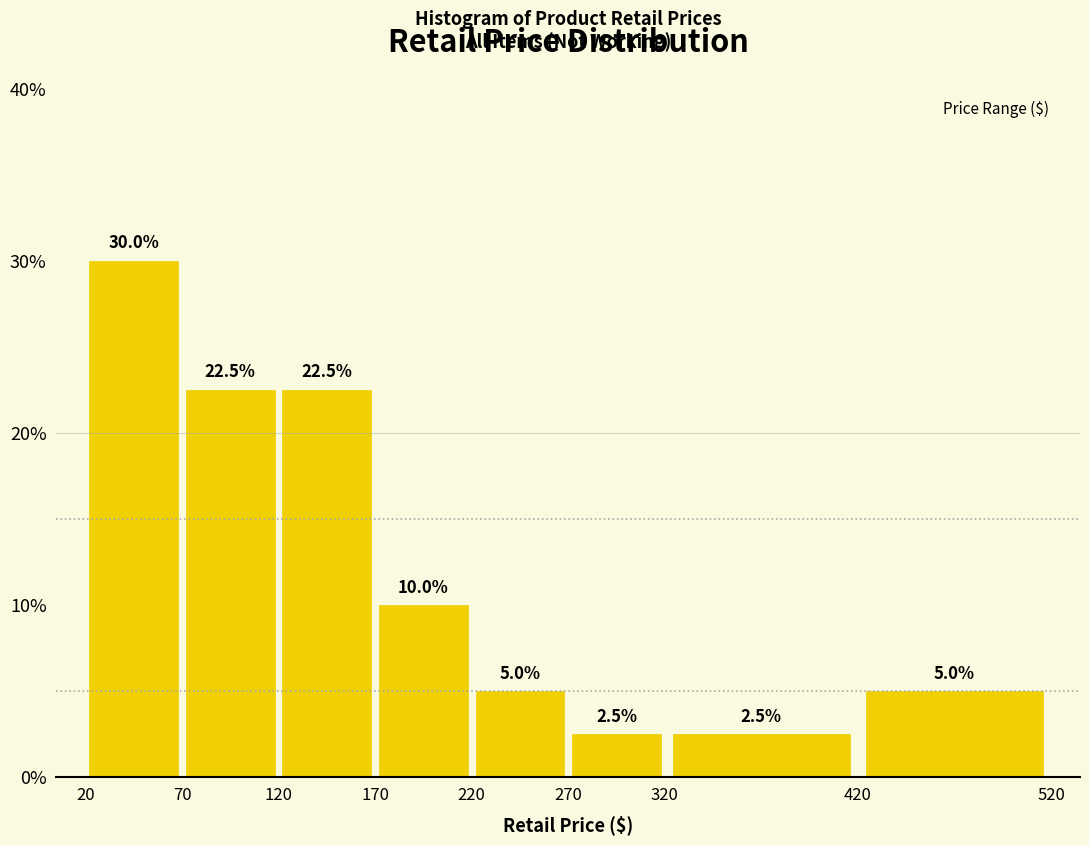

Reading left to right, transcribe this chart: for each bar, give the range it covers on the x-axis and its height.

20 to 70: 30.0
70 to 120: 22.5
120 to 170: 22.5
170 to 220: 10.0
220 to 270: 5.0
270 to 320: 2.5
320 to 420: 2.5
420 to 520: 5.0